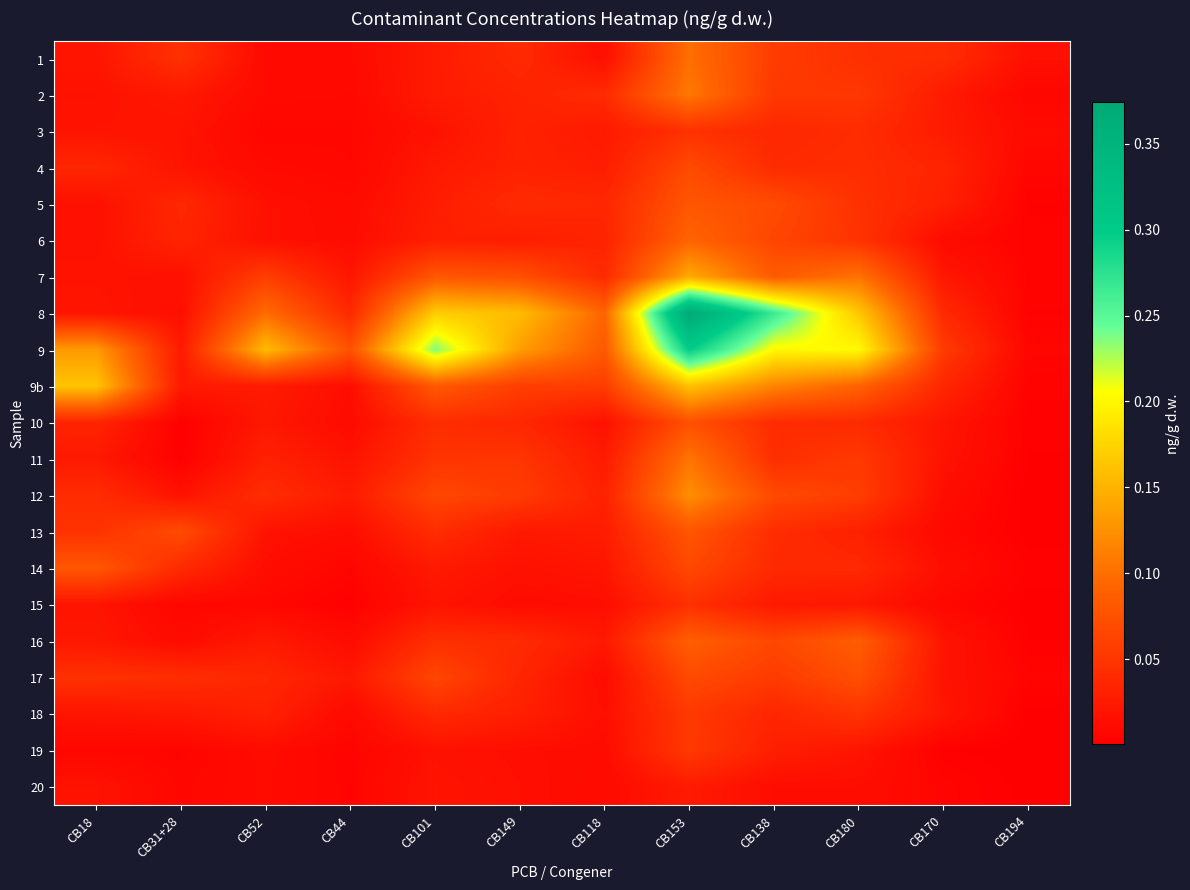

Reading right to left, list all the values displayed in this chart.

1: CB194=0.0	CB170=0.0	CB180=0.0	CB138=0.1	CB153=0.1	CB118=0.0	CB149=0.0	CB101=0.0	CB44=0.0	CB52=0.0	CB31+28=0.0	CB18=0.0
2: CB194=0.0	CB170=0.0	CB180=0.1	CB138=0.1	CB153=0.1	CB118=0.0	CB149=0.0	CB101=0.0	CB44=0.0	CB52=0.0	CB31+28=0.0	CB18=0.0
3: CB194=0.0	CB170=0.0	CB180=0.0	CB138=0.0	CB153=0.0	CB118=0.0	CB149=0.0	CB101=0.0	CB44=0.0	CB52=0.0	CB31+28=0.0	CB18=0.0
4: CB194=0.0	CB170=0.0	CB180=0.0	CB138=0.0	CB153=0.1	CB118=0.0	CB149=0.0	CB101=0.0	CB44=0.0	CB52=0.0	CB31+28=0.0	CB18=0.0
5: CB194=0.0	CB170=0.0	CB180=0.0	CB138=0.1	CB153=0.1	CB118=0.0	CB149=0.0	CB101=0.0	CB44=0.0	CB52=0.0	CB31+28=0.0	CB18=0.0
6: CB194=0.0	CB170=0.0	CB180=0.0	CB138=0.1	CB153=0.1	CB118=0.0	CB149=0.0	CB101=0.0	CB44=0.0	CB52=0.0	CB31+28=0.0	CB18=0.0
7: CB194=0.0	CB170=0.0	CB180=0.1	CB138=0.1	CB153=0.1	CB118=0.0	CB149=0.1	CB101=0.1	CB44=0.0	CB52=0.1	CB31+28=0.0	CB18=0.0
8: CB194=0.0	CB170=0.0	CB180=0.2	CB138=0.3	CB153=0.4	CB118=0.1	CB149=0.2	CB101=0.2	CB44=0.0	CB52=0.1	CB31+28=0.0	CB18=0.0
9: CB194=0.0	CB170=0.1	CB180=0.2	CB138=0.2	CB153=0.3	CB118=0.1	CB149=0.1	CB101=0.2	CB44=0.1	CB52=0.2	CB31+28=0.0	CB18=0.1
9b: CB194=0.0	CB170=0.0	CB180=0.1	CB138=0.1	CB153=0.2	CB118=0.1	CB149=0.1	CB101=0.1	CB44=0.0	CB52=0.0	CB31+28=0.0	CB18=0.2
10: CB194=0.0	CB170=0.0	CB180=0.0	CB138=0.0	CB153=0.1	CB118=0.0	CB149=0.0	CB101=0.0	CB44=0.0	CB52=0.0	CB31+28=0.0	CB18=0.0
11: CB194=0.0	CB170=0.0	CB180=0.1	CB138=0.0	CB153=0.1	CB118=0.0	CB149=0.0	CB101=0.0	CB44=0.0	CB52=0.0	CB31+28=0.0	CB18=0.0
12: CB194=0.0	CB170=0.0	CB180=0.1	CB138=0.1	CB153=0.1	CB118=0.0	CB149=0.1	CB101=0.1	CB44=0.0	CB52=0.0	CB31+28=0.0	CB18=0.0
13: CB194=0.0	CB170=0.0	CB180=0.0	CB138=0.0	CB153=0.1	CB118=0.0	CB149=0.0	CB101=0.0	CB44=0.0	CB52=0.0	CB31+28=0.1	CB18=0.0
14: CB194=0.0	CB170=0.0	CB180=0.0	CB138=0.0	CB153=0.1	CB118=0.0	CB149=0.0	CB101=0.0	CB44=0.0	CB52=0.0	CB31+28=0.0	CB18=0.1
15: CB194=0.0	CB170=0.0	CB180=0.0	CB138=0.0	CB153=0.0	CB118=0.0	CB149=0.0	CB101=0.0	CB44=0.0	CB52=0.0	CB31+28=0.0	CB18=0.0
16: CB194=0.0	CB170=0.0	CB180=0.1	CB138=0.1	CB153=0.1	CB118=0.0	CB149=0.0	CB101=0.0	CB44=0.0	CB52=0.0	CB31+28=0.0	CB18=0.0
17: CB194=0.0	CB170=0.0	CB180=0.1	CB138=0.1	CB153=0.1	CB118=0.0	CB149=0.0	CB101=0.1	CB44=0.0	CB52=0.0	CB31+28=0.0	CB18=0.0
18: CB194=0.0	CB170=0.0	CB180=0.0	CB138=0.0	CB153=0.1	CB118=0.0	CB149=0.0	CB101=0.0	CB44=0.0	CB52=0.0	CB31+28=0.0	CB18=0.0
19: CB194=0.0	CB170=0.0	CB180=0.0	CB138=0.0	CB153=0.1	CB118=0.0	CB149=0.0	CB101=0.0	CB44=0.0	CB52=0.0	CB31+28=0.0	CB18=0.0
20: CB194=0.0	CB170=0.0	CB180=0.0	CB138=0.0	CB153=0.0	CB118=0.0	CB149=0.0	CB101=0.0	CB44=0.0	CB52=0.0	CB31+28=0.0	CB18=0.0